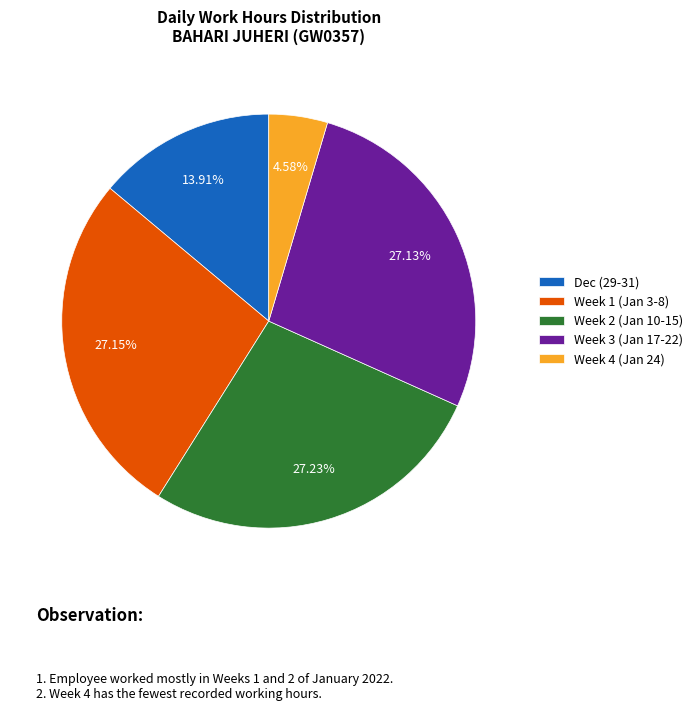

Which has a higher value, Week 2 (Jan 10-15) or Dec (29-31)?

Week 2 (Jan 10-15)